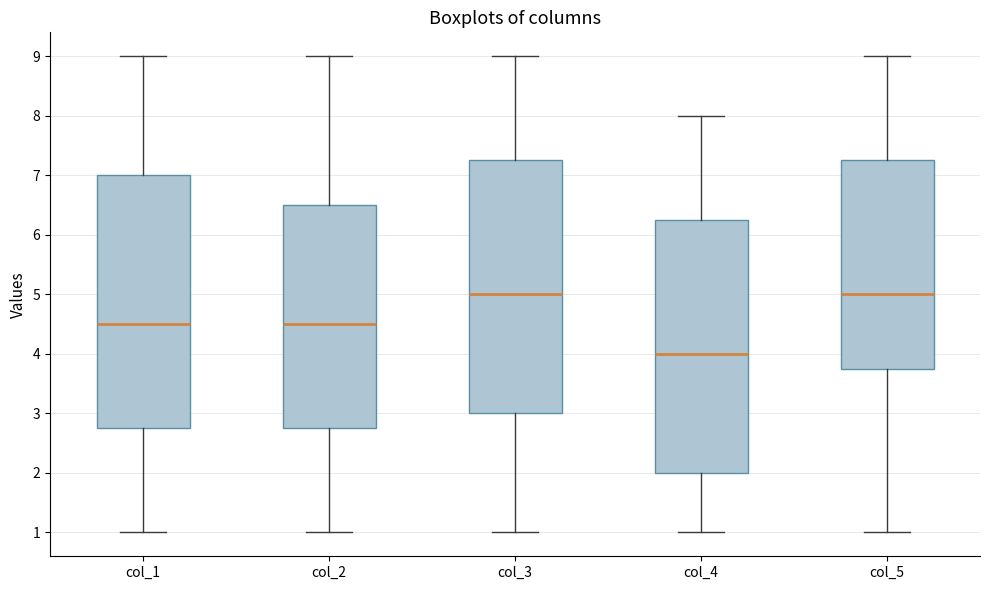

Reading left to right, transcribe this box plot: for each box, give where its median line is, the range the box spans, and where its two whiskers end, as read against the y-axis. The values are not printed on the chart, so give them approximately, as read against the axis.

col_1: median 4.5, box 2.8 to 7.0, whiskers 1.0 to 9.0
col_2: median 4.5, box 2.8 to 6.5, whiskers 1.0 to 9.0
col_3: median 5.0, box 3.0 to 7.3, whiskers 1.0 to 9.0
col_4: median 4.0, box 2.0 to 6.3, whiskers 1.0 to 8.0
col_5: median 5.0, box 3.8 to 7.3, whiskers 1.0 to 9.0